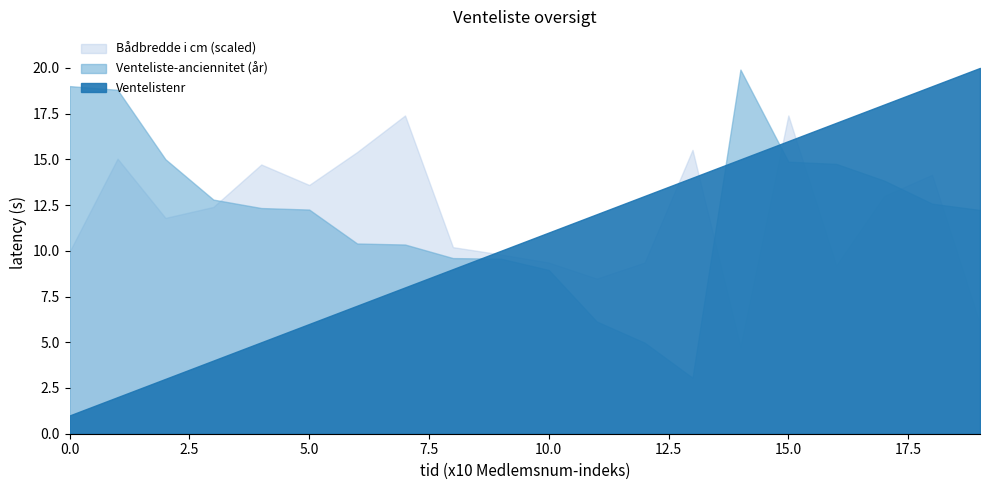

Reading left to right, what are all the values shown in this chart?

Ventelistenr: 1.0	2.0	3.0	4.0	5.0	6.0	7.0	8.0	9.0	10.0	11.0	12.0	13.0	14.0	15.0	16.0	17.0	18.0	19.0	20.0
Venteliste-anciennitet (år): 19.0	18.8	15.0	12.8	12.3	12.3	10.4	10.3	9.6	9.6	9.0	6.1	5.0	3.1	19.9	14.9	14.8	13.8	12.6	12.2
Bådbredde i cm: 249.0	376.0	295.0	310.0	368.0	340.0	385.0	435.0	255.0	245.0	234.0	212.0	234.0	388.0	119.0	435.0	230.0	325.0	354.0	150.0